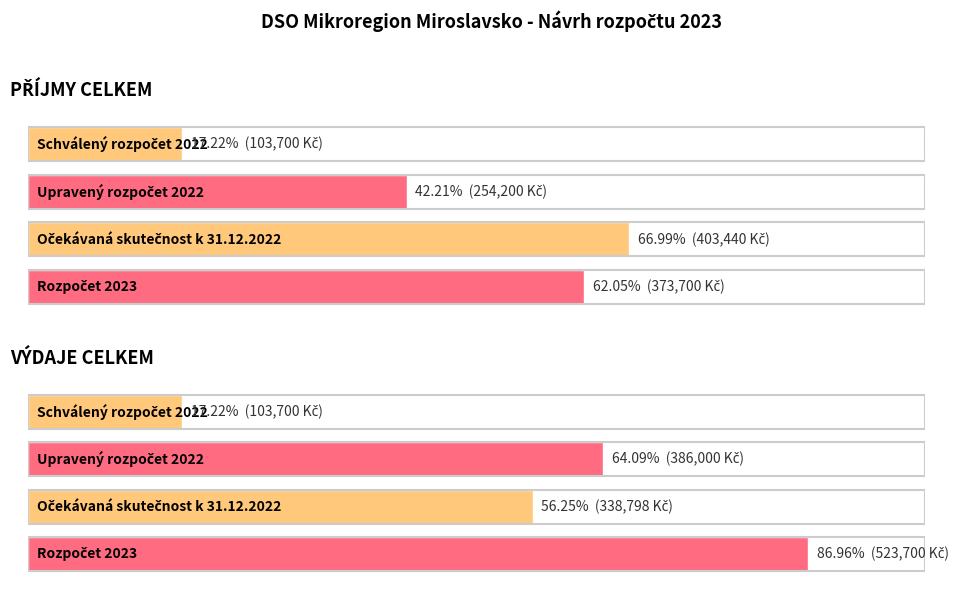

Which series has the largest total across all categories?

Rozpočet 2023